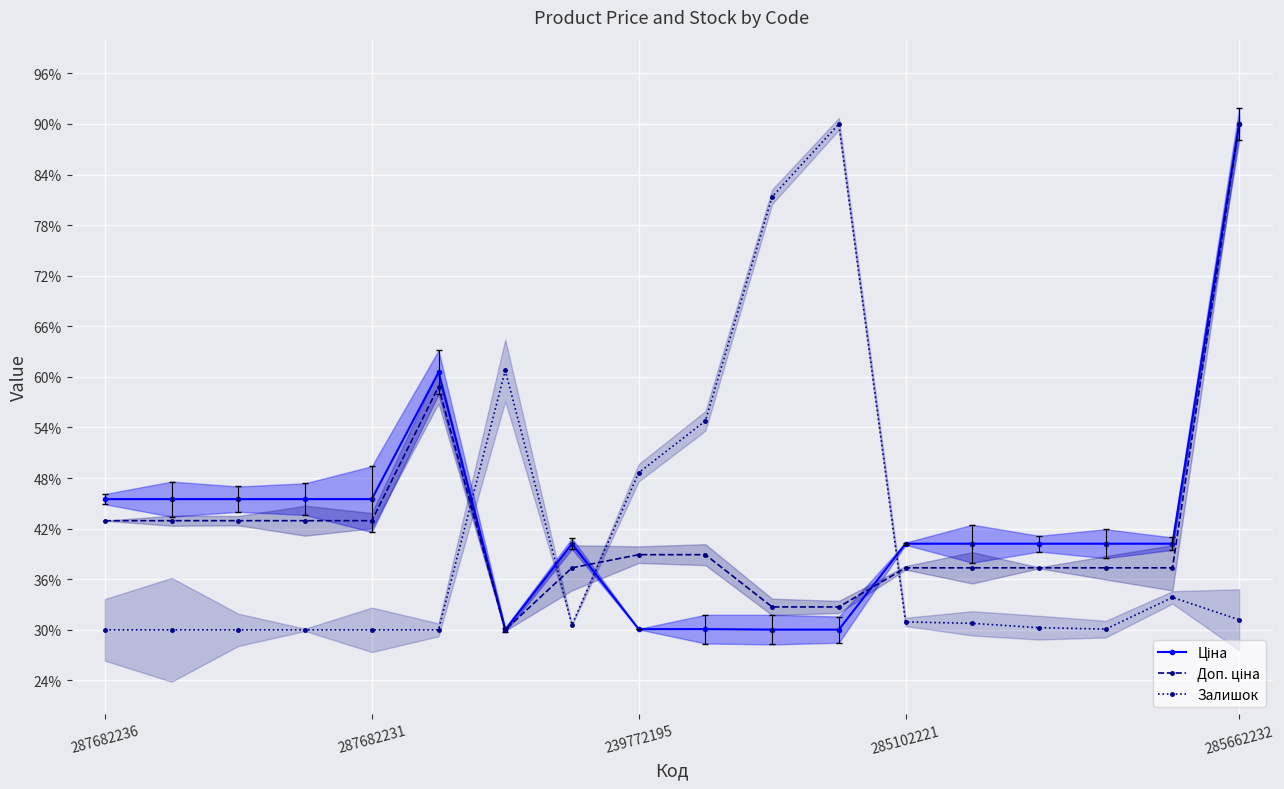

At which category does Доп. ціна reach its first local peak?

5